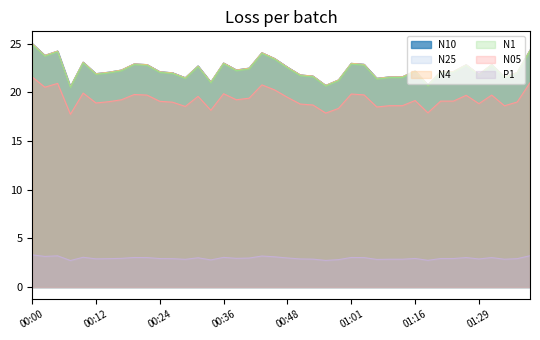

What is the label of the 8th point from the left?

00:17